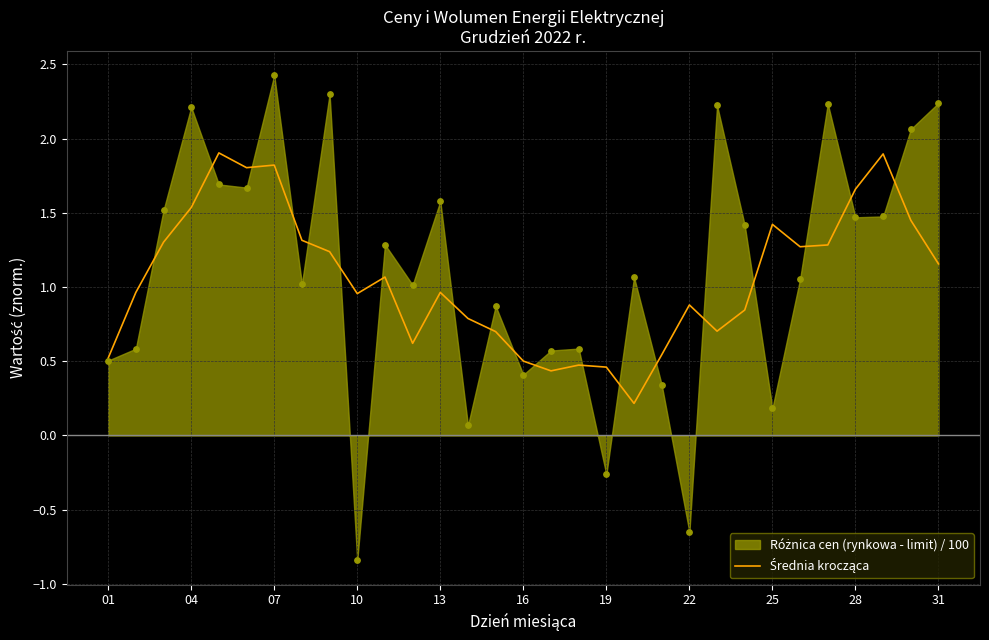

Between 14 and 13, which is larger?

13